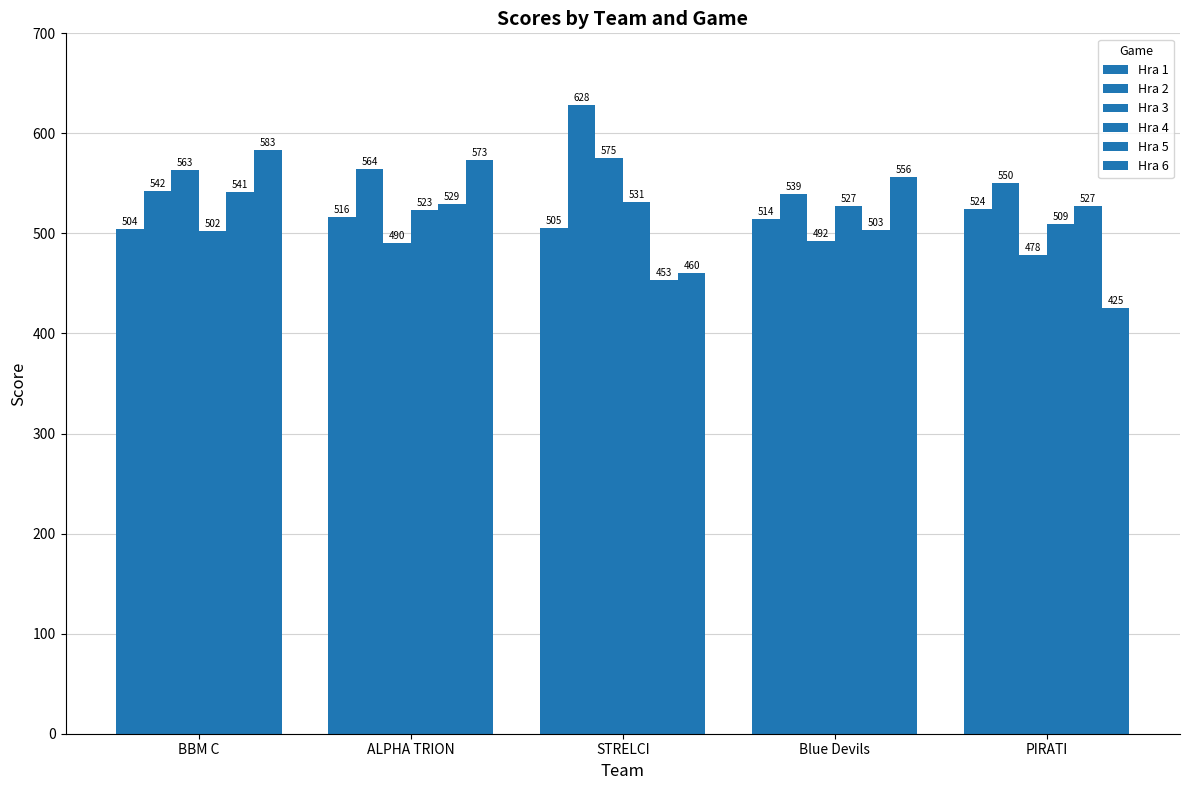

At which category is the sum across all series the highest?

BBM C